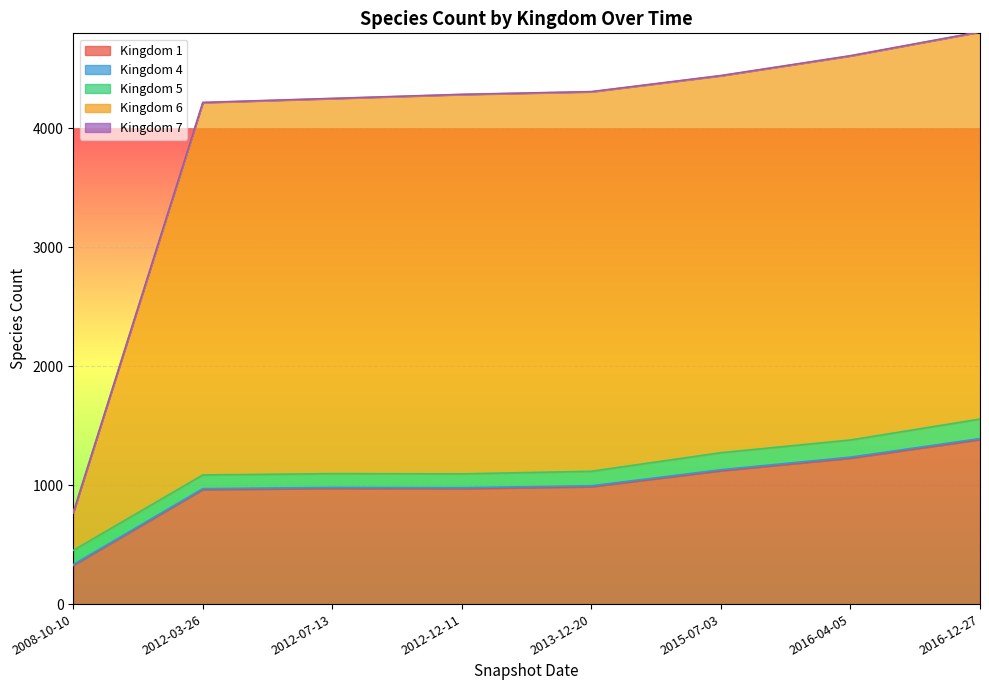

How many lines are shown in the chart?

5